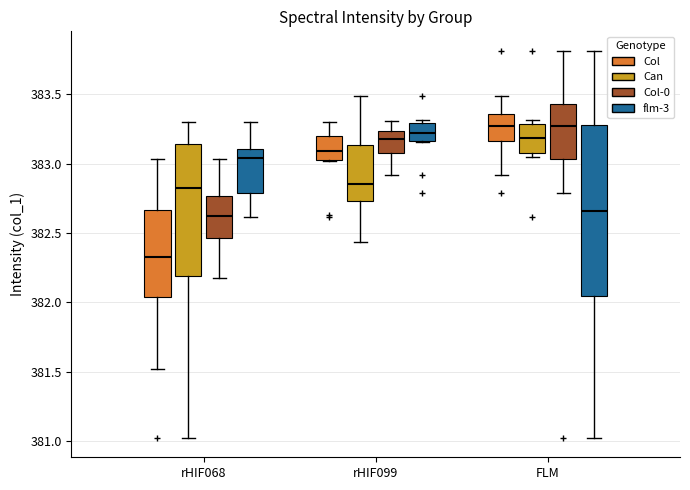

Where is the lower edge of the box for rHIF099 (flm-3) on the y-axis? The values are not printed on the chart, so give them approximately, as read against the axis.

383.15